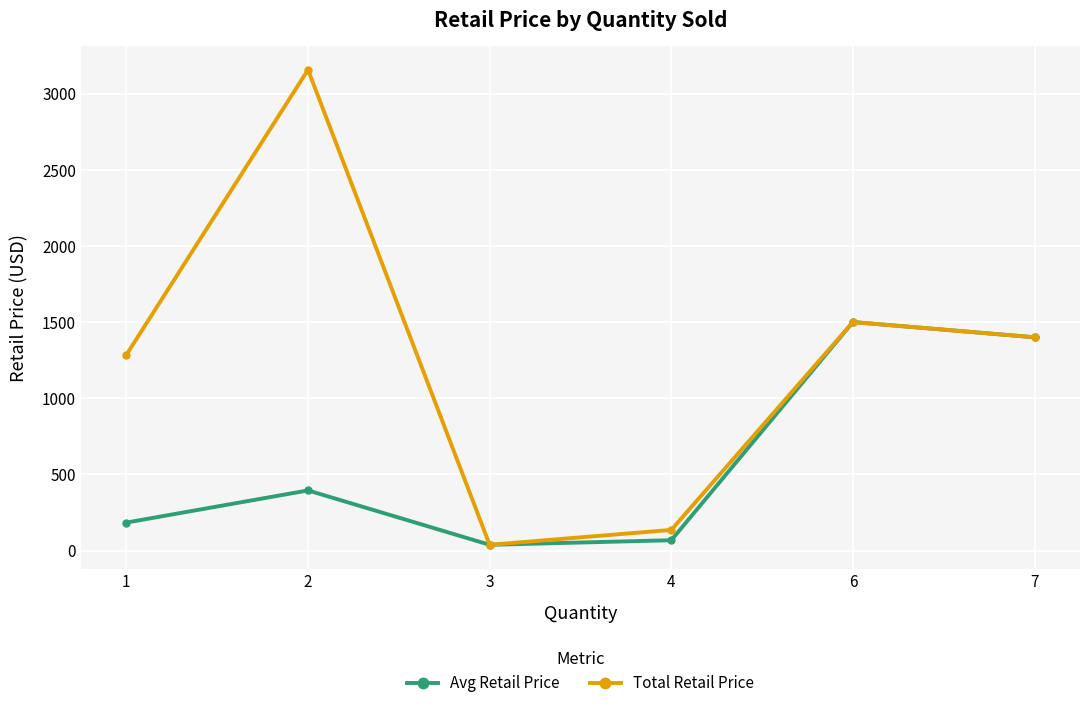

Does the chart have visible grid lines?

Yes